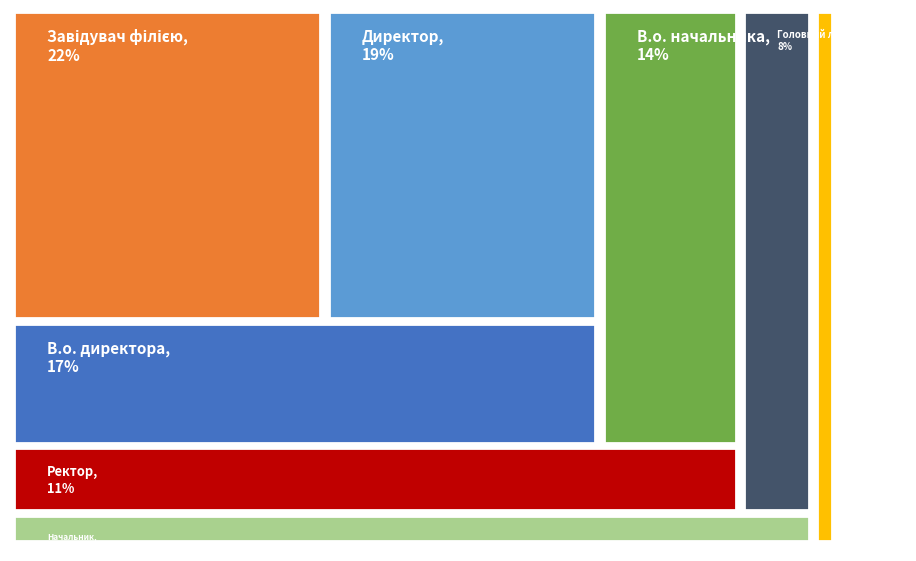

Is there a majority slice in this chart?

No